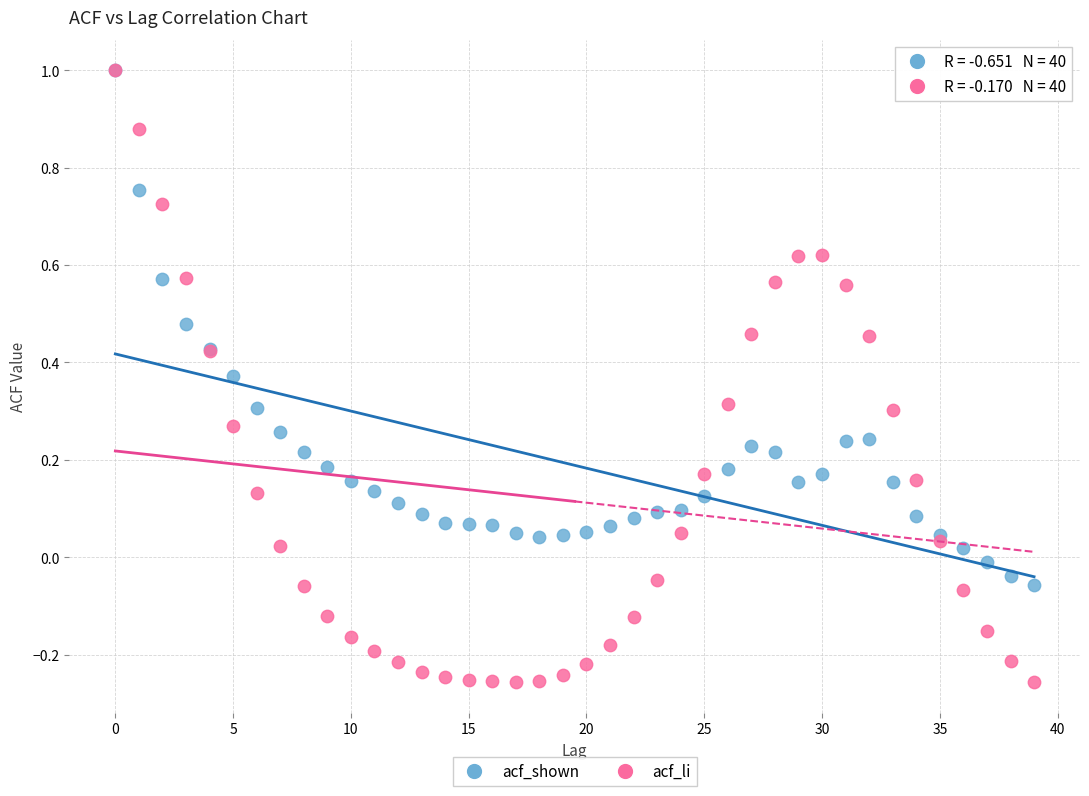

What are all the series names shown in the legend?

acf_shown, acf_li